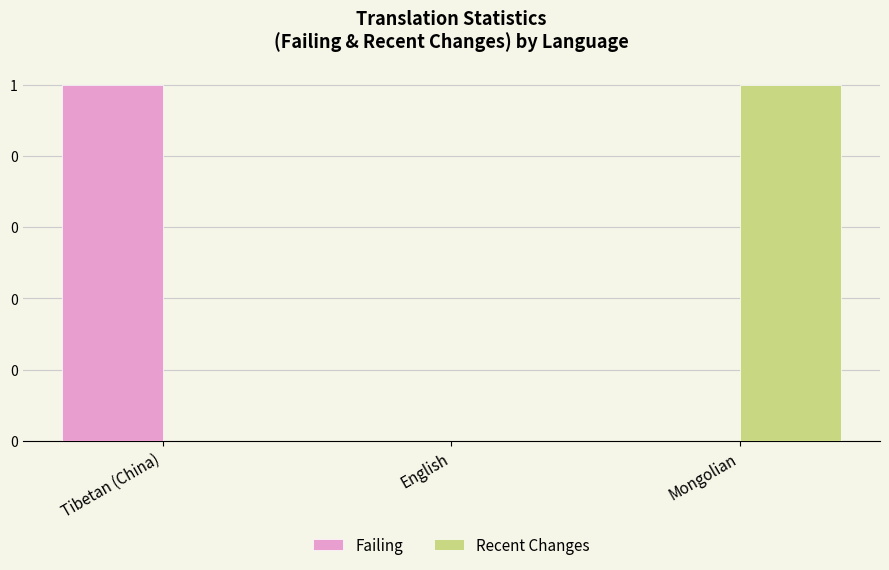

What are all the series names shown in the legend?

Failing, Recent Changes